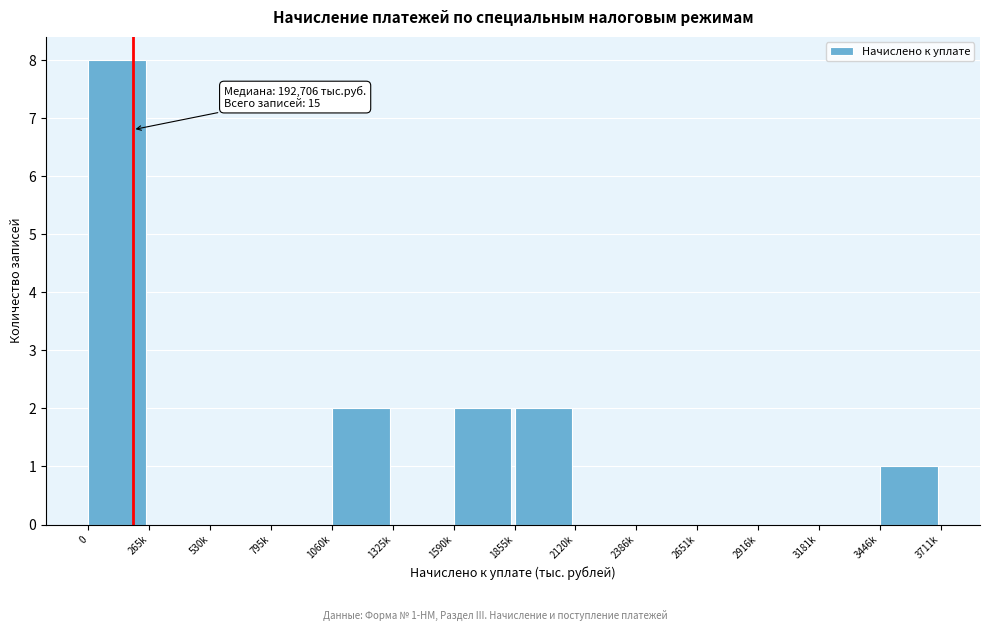

Reading left to right, extract all data points from this chart.

0=8	265k=0	530k=0	795k=0	1060k=2	1325k=0	1590k=2	1855k=2	2120k=0	2386k=0	2651k=0	2916k=0	3181k=0	3446k=1